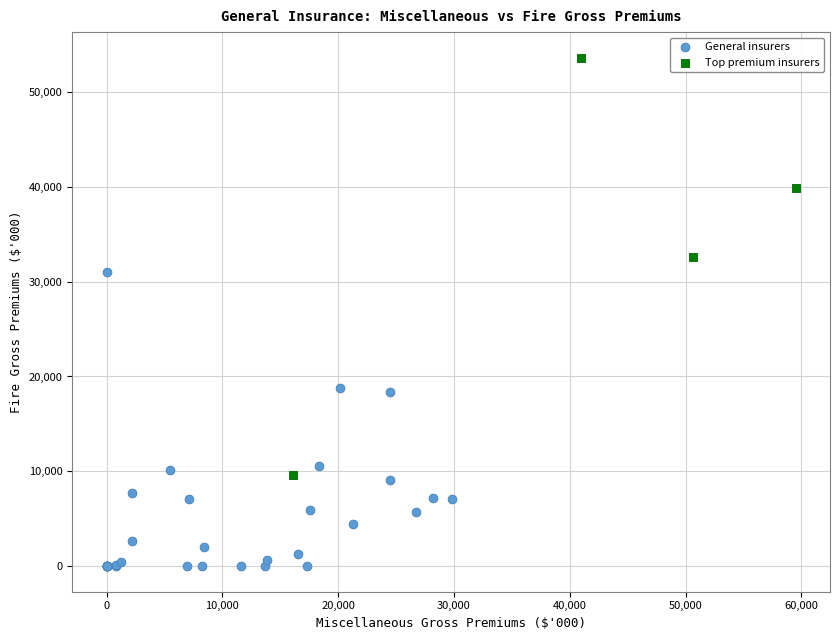

Which series reaches the maximum Y coordinate?

Top premium insurers